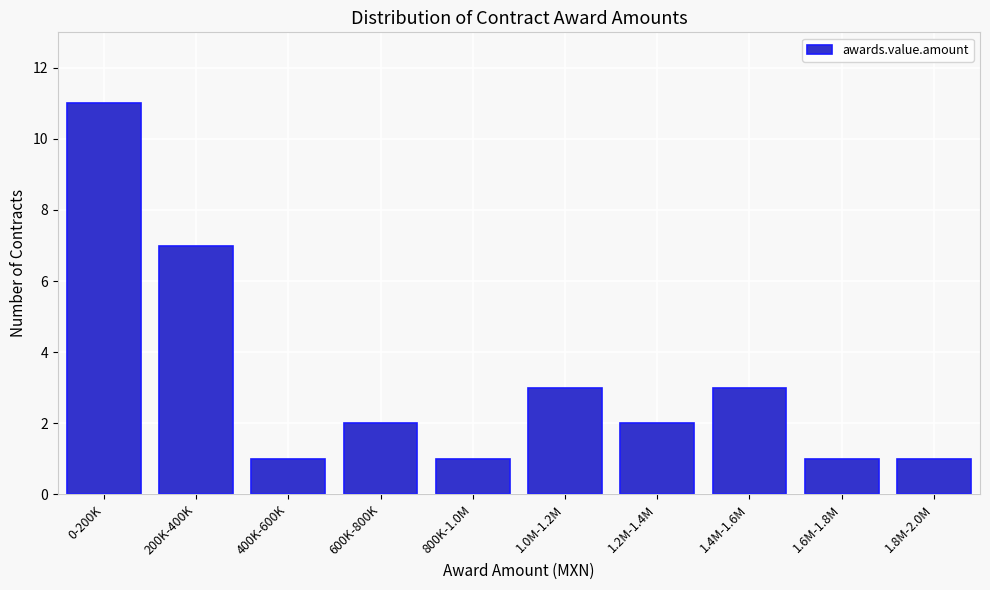

Reading left to right, transcribe all the data shown in this chart.

11	7	1	2	1	3	2	3	1	1